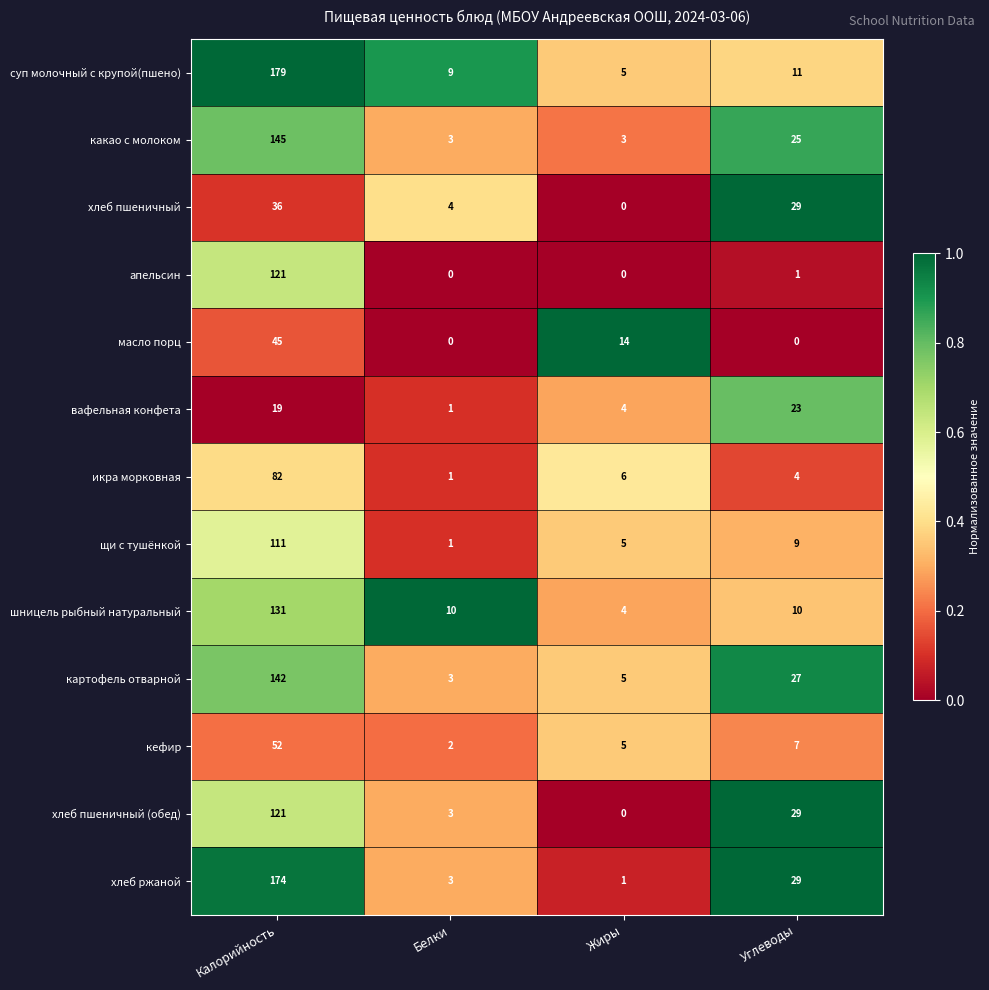

What is the sum of the масло порц values at Белки and Жиры?

14